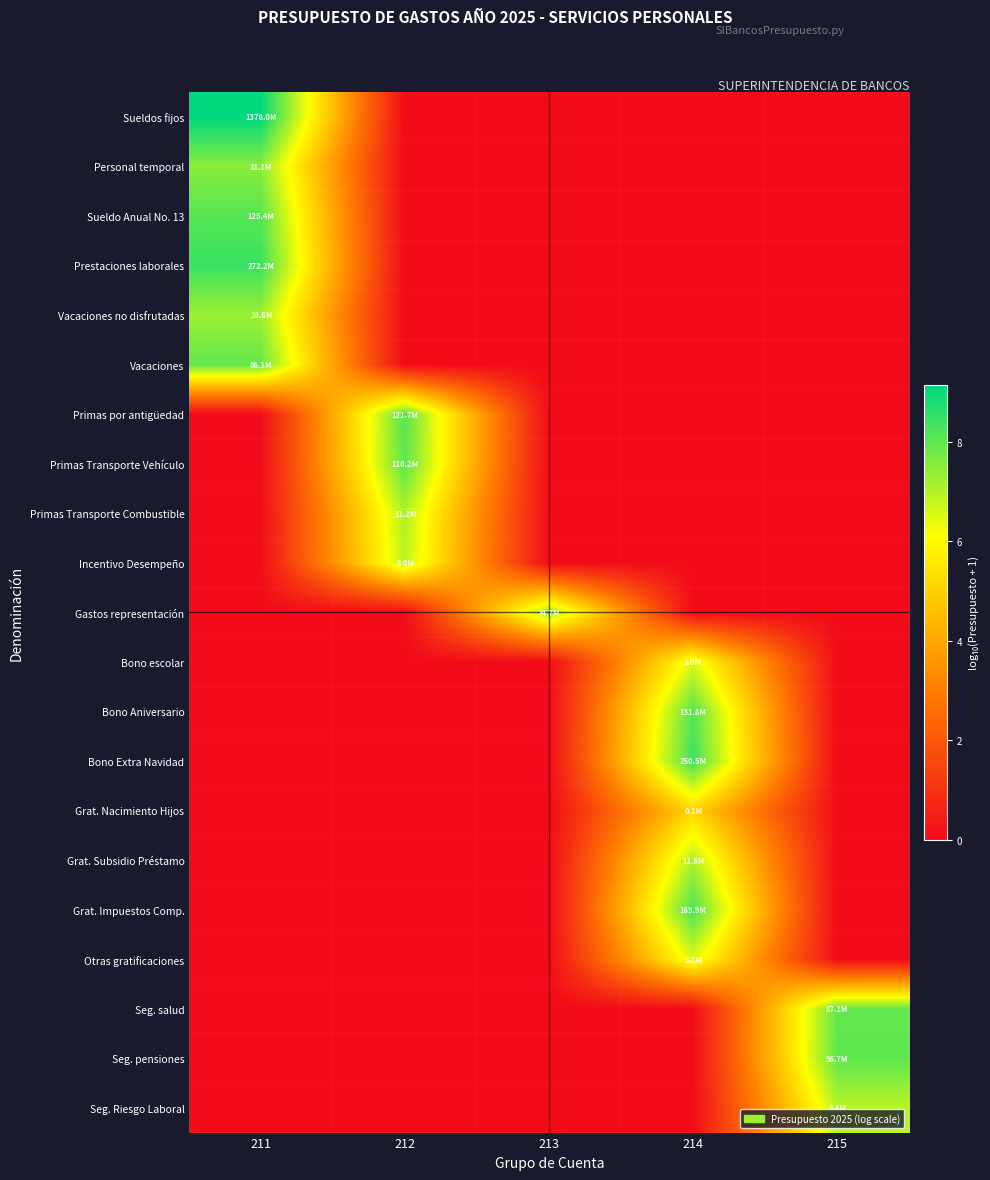

At how many categories does at least one series exceed 1?

5